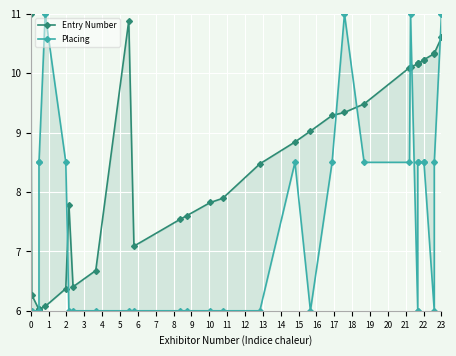

What is the value of the Placing point at the 21st from the left?

8.5